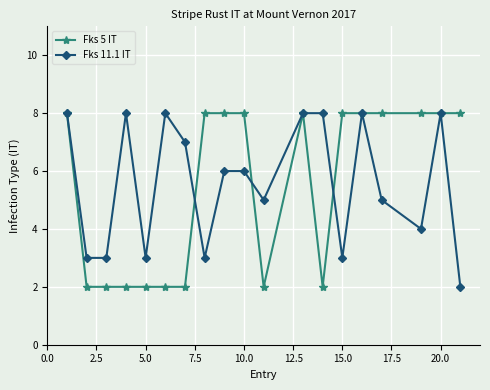

What is the highest value of the Fks 11.1 IT series?

8